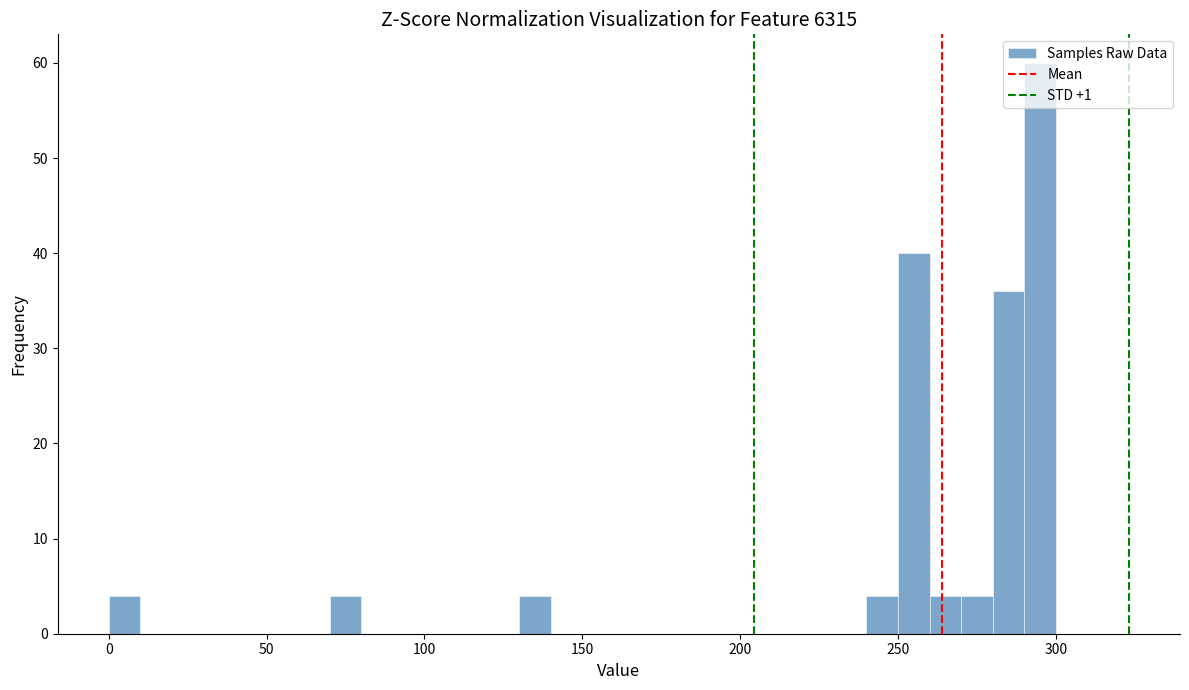

Around what value on the x-axis is the tallest bar? Give the approximate position of its centre, as read against the axis.

295